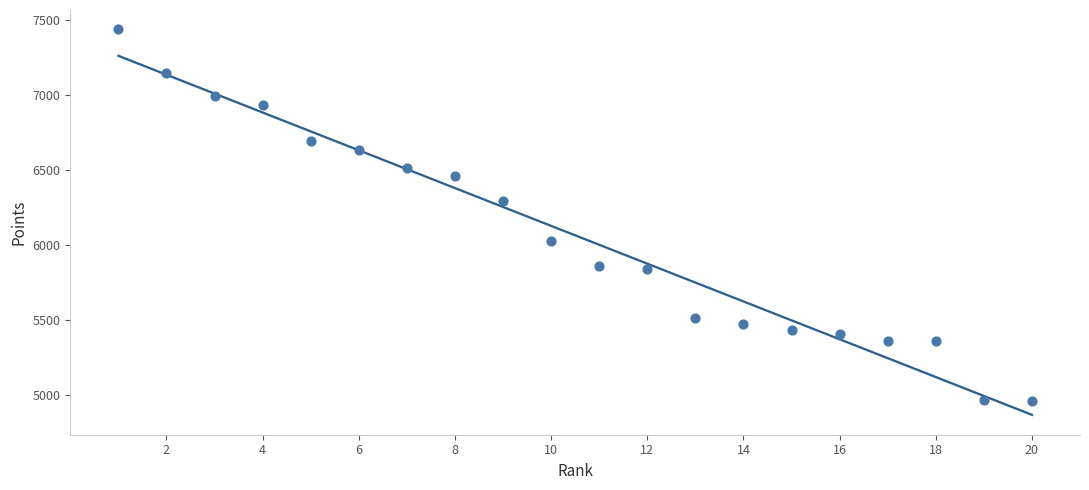

What is the range of X values (max minus min)?

19